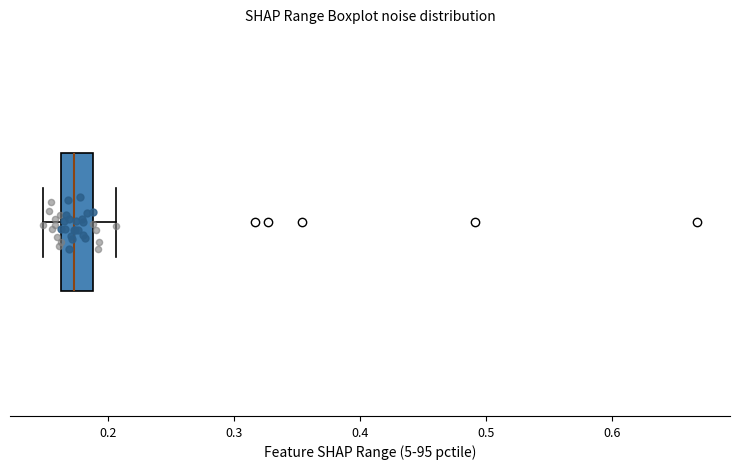

Read this box plot against the x-axis: the position of the median line, the range covered by the box, and the ends of both whiskers. The values are not printed on the chart, so give them approximately, as read against the axis.

median 0.17, box 0.16 to 0.19, whiskers 0.15 to 0.21